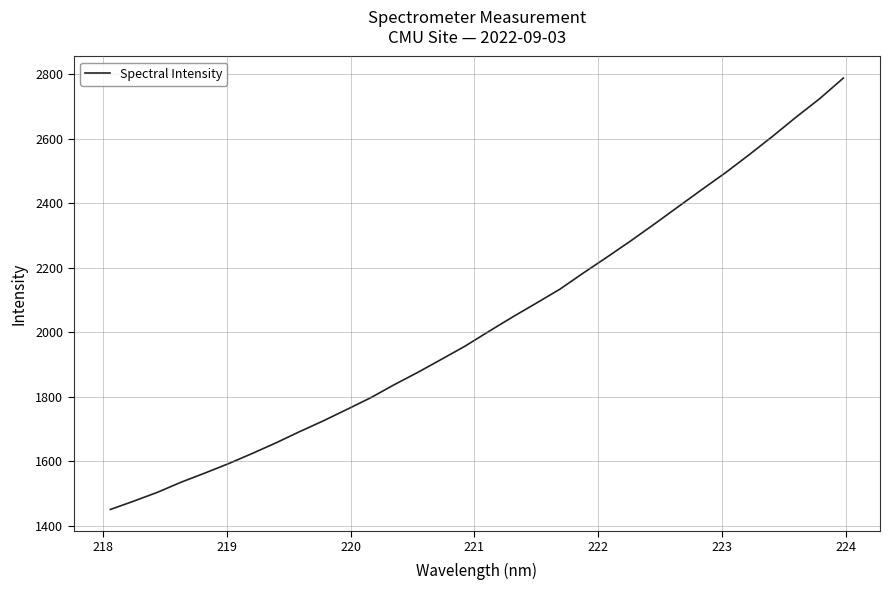

What is the difference between the maximum and minimum values?

1337.1